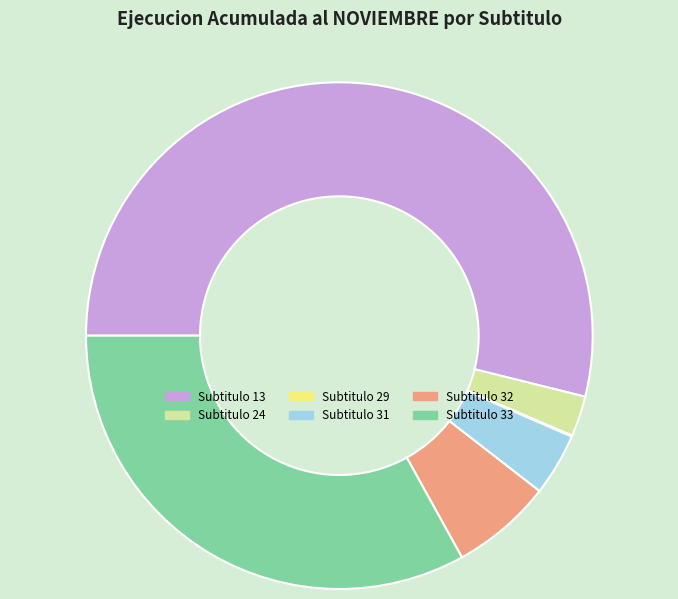

Does any single category account for the majority?

Yes